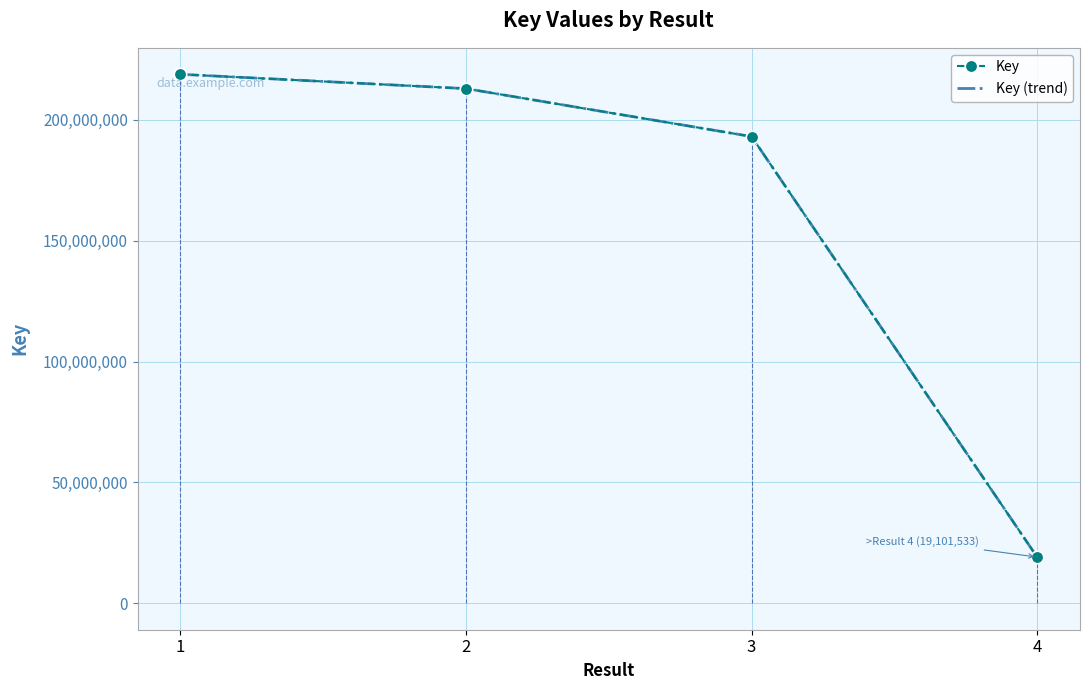

Which series has the largest total across all categories?

Key